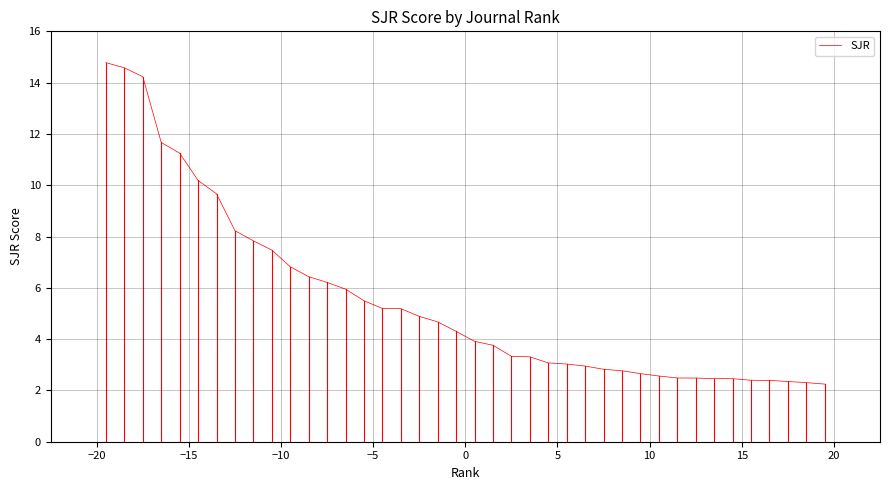

What is the greatest value displayed?

14.8